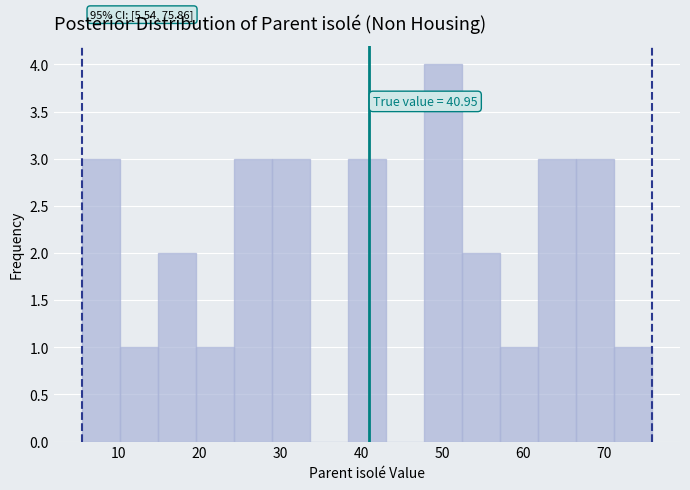

Which range on the x-axis has the tallest bar?

48 to 52